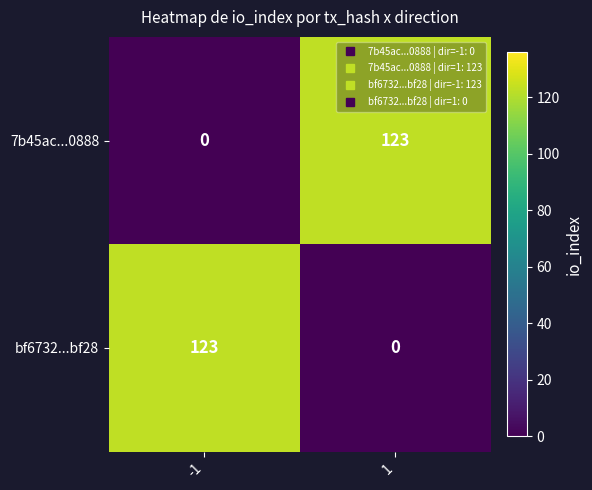

What is the average value of the bf6732...bf28 series?

62